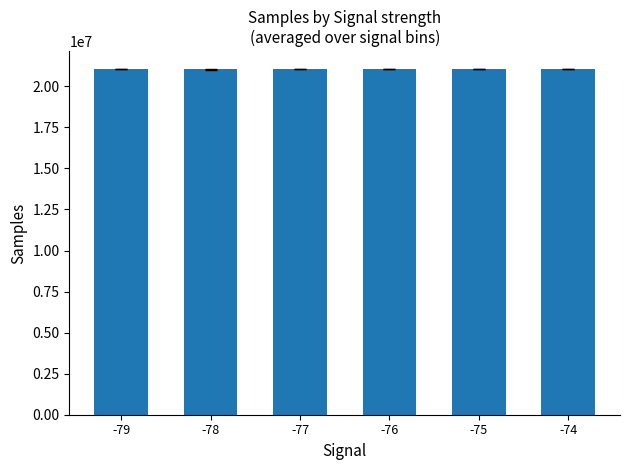

What is the difference between the second highest and second lowest values?

4657.9